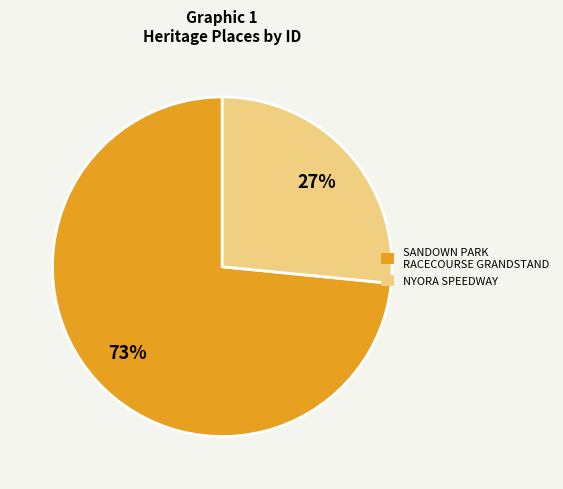

Does NYORA SPEEDWAY account for over 50% of the chart?

No